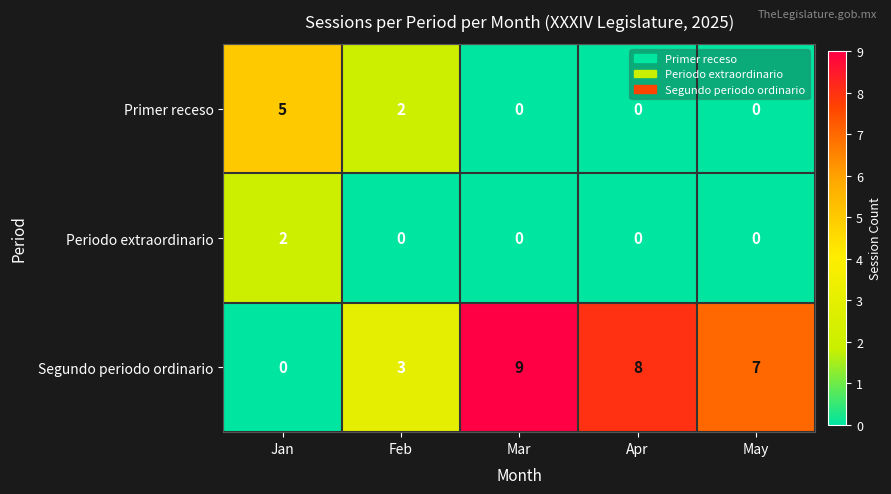

Which series has the largest total across all categories?

Segundo periodo ordinario